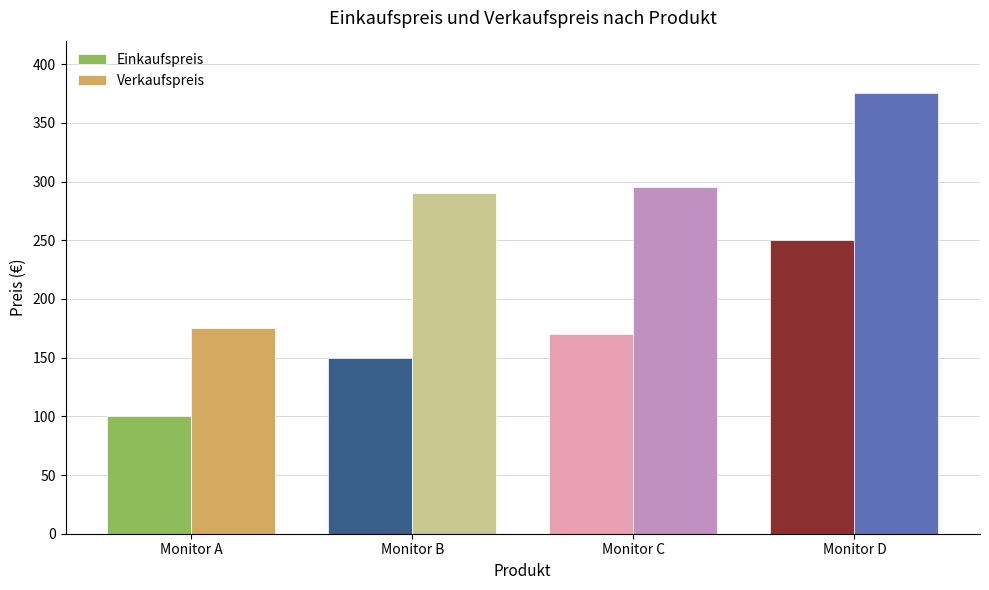

What are all the series names shown in the legend?

Einkaufspreis, Verkaufspreis